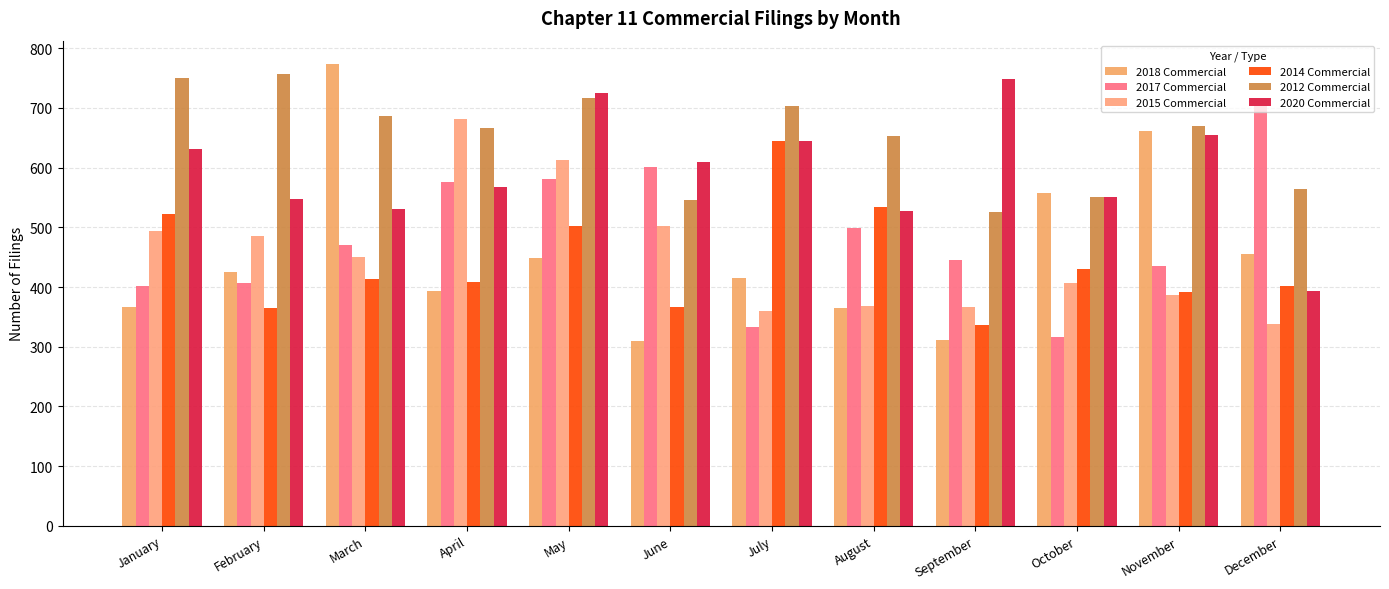

At which category does the chart reach its peak across all series?

March